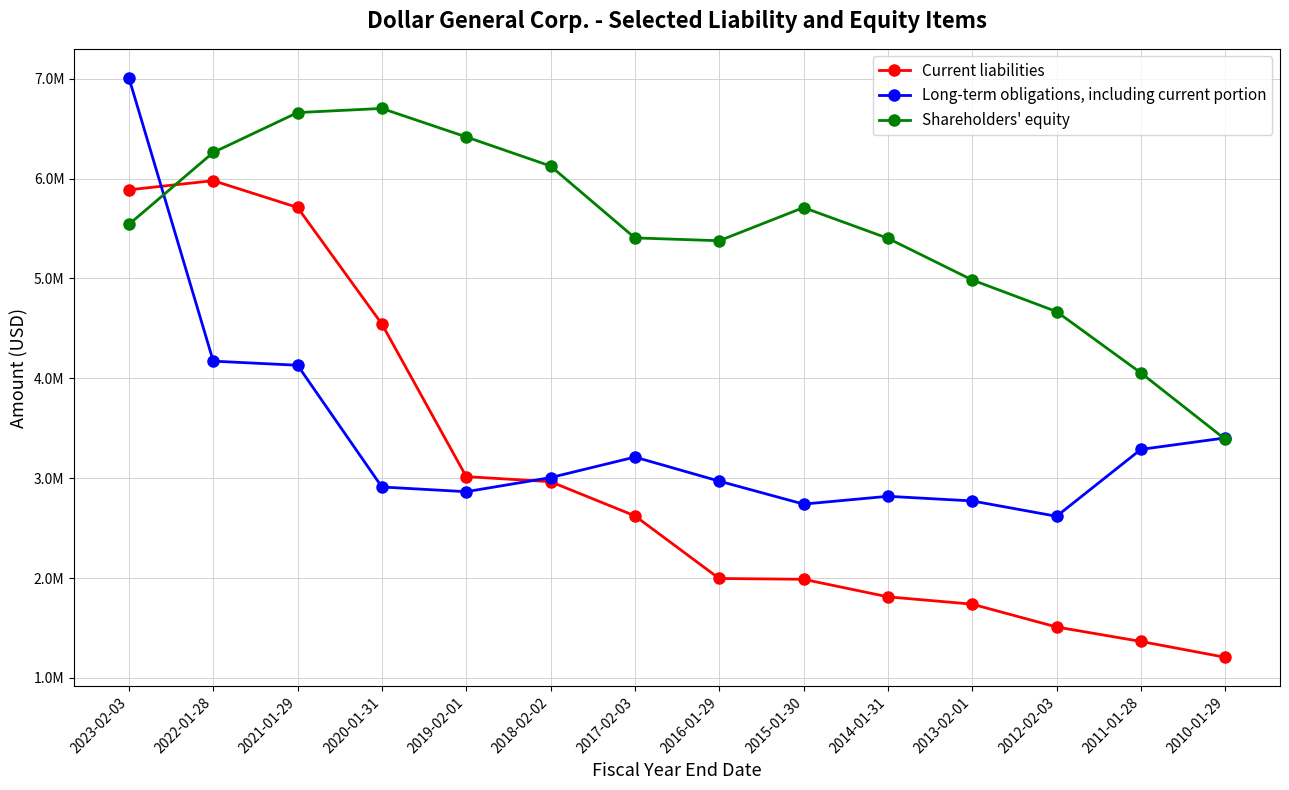

Is it true that Shareholders' equity equals 4985330 at 2013-02-01?

True